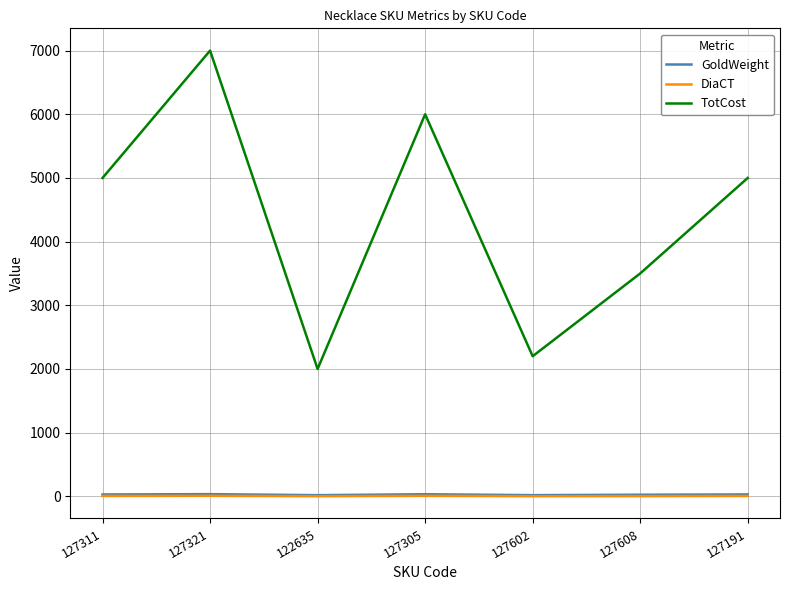

Which category has the highest value across all series?

127321